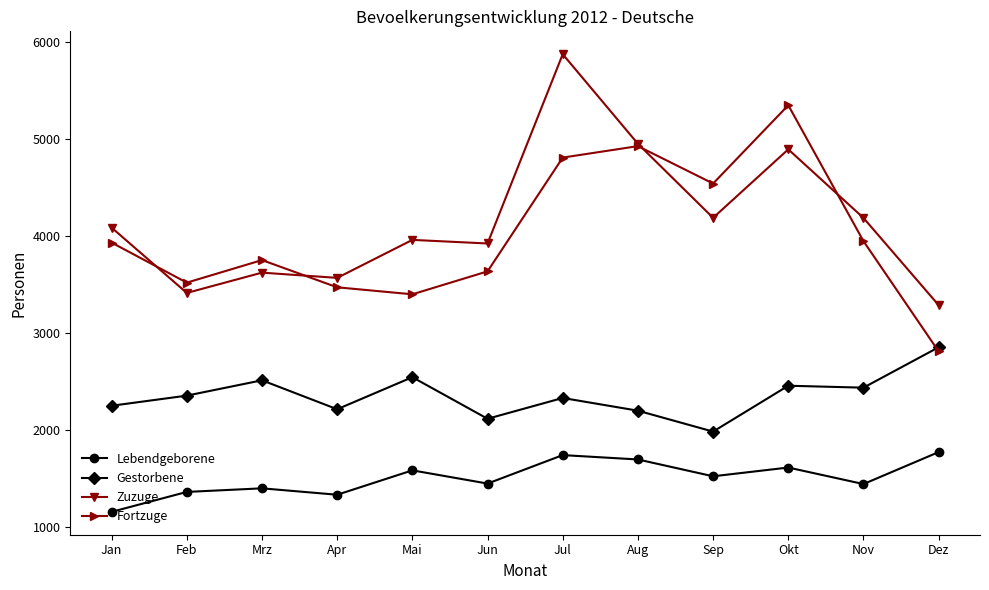

What value does the Lebendgeborene series have at Jul, to the nearest 100?

1700